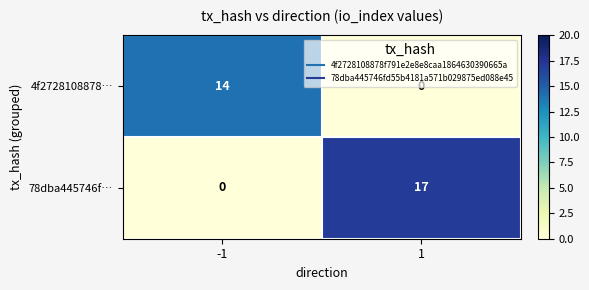

The 4f2728108878… series shows -5 at 1. True or false?

False